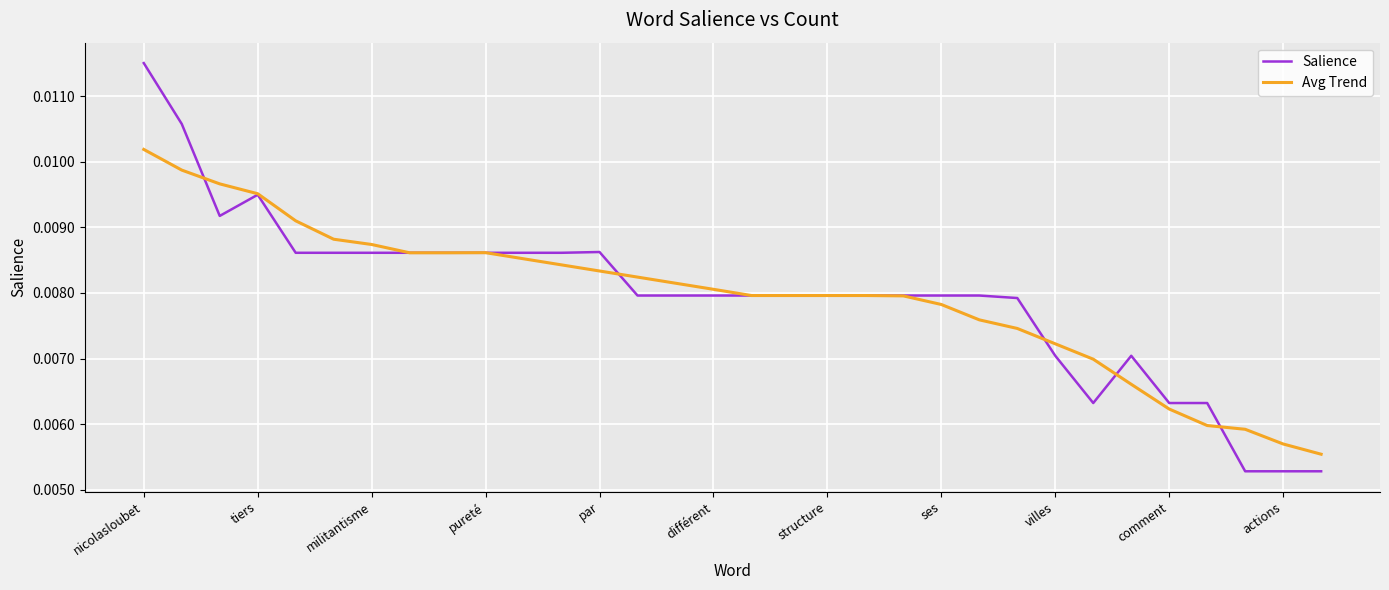

Which series has the widest spread of values?

Salience